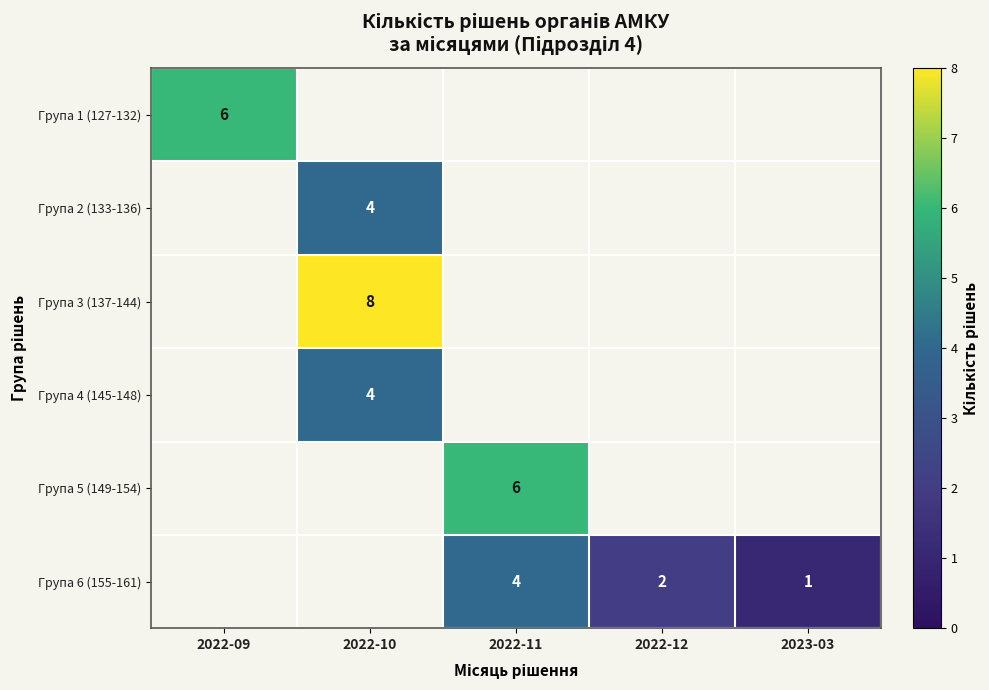

Between 2022-11 and 2022-09, which is larger?

2022-09